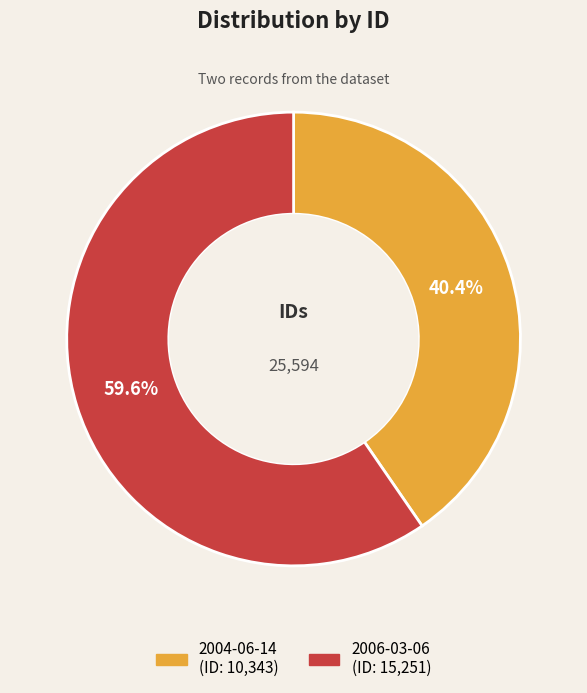

What percentage do 2004-06-14 and 2006-03-06 together represent?

100.0%